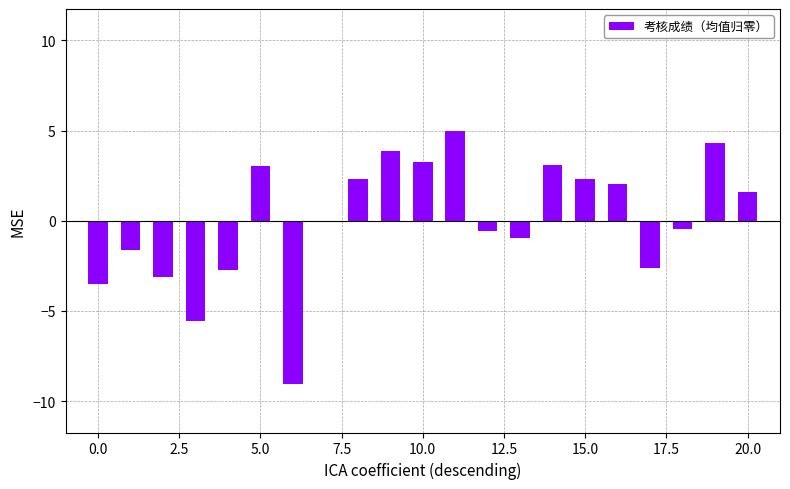

What is the sum of all values?

0.5